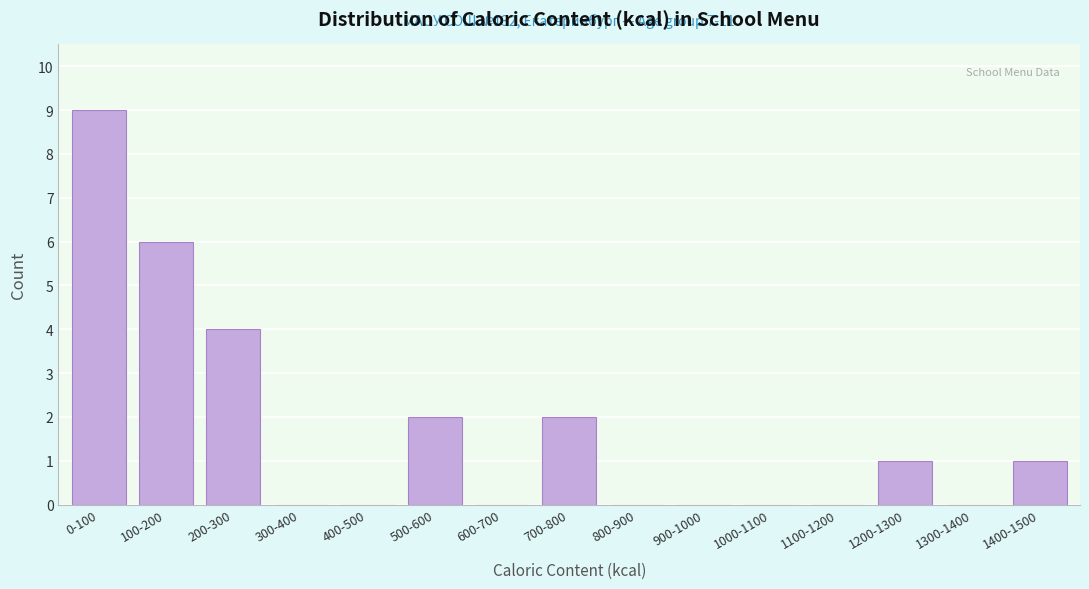

Reading right to left, list all the values displayed in this chart.

1400-1500=1	1300-1400=0	1200-1300=1	1100-1200=0	1000-1100=0	900-1000=0	800-900=0	700-800=2	600-700=0	500-600=2	400-500=0	300-400=0	200-300=4	100-200=6	0-100=9